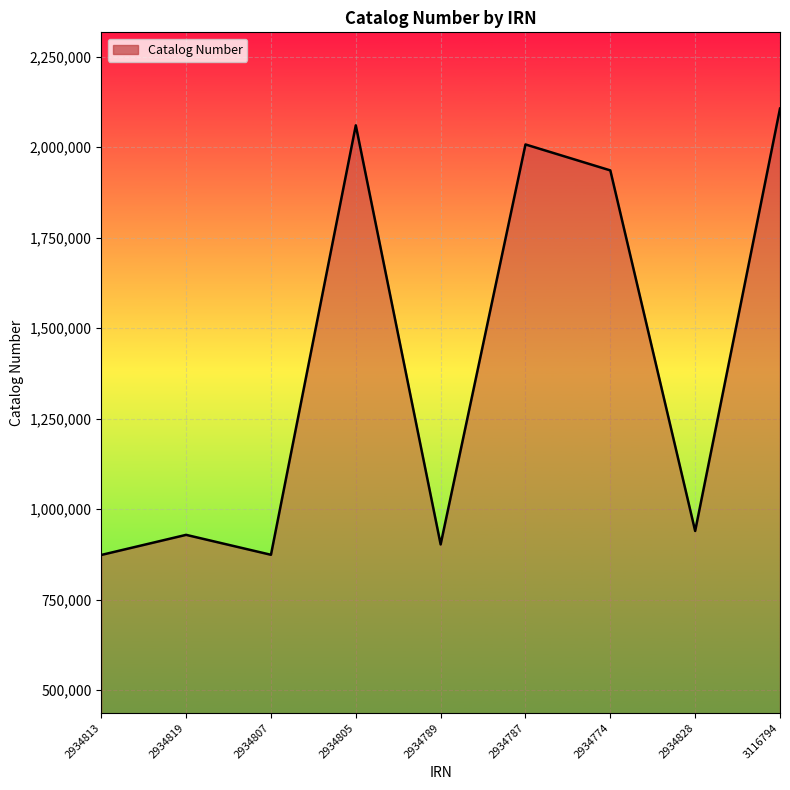

What is the change in value from 2934813 to 2934805?

+1186872